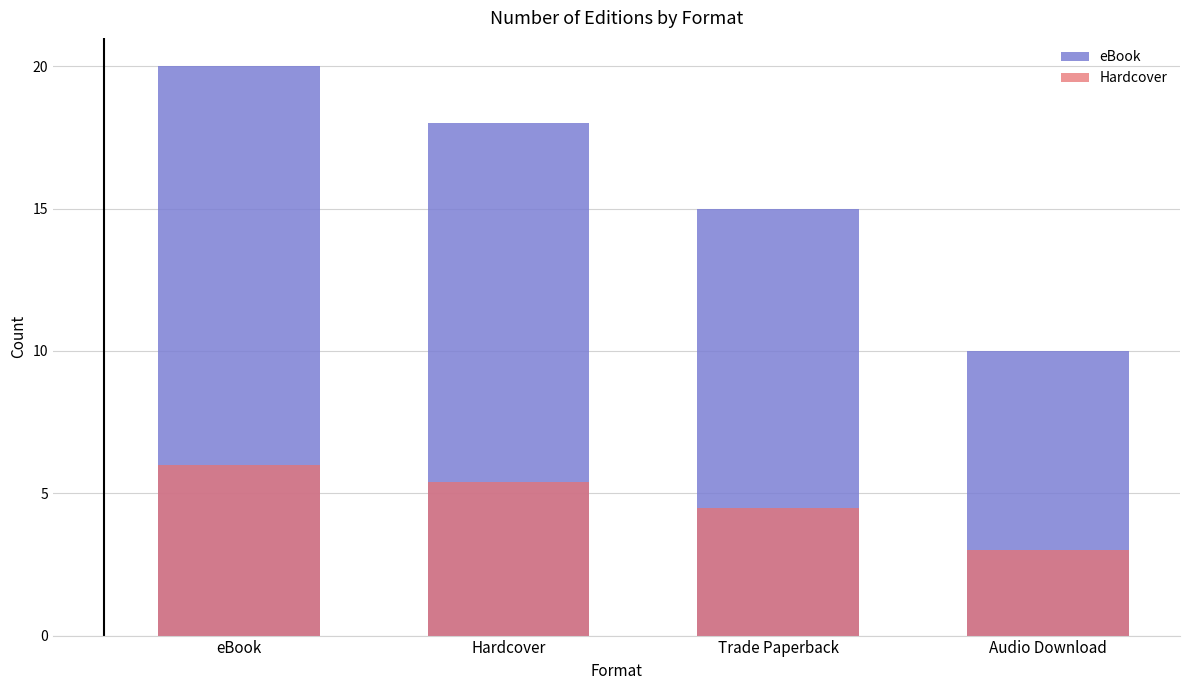

The Hardcover series shows 8.8 at eBook. True or false?

False